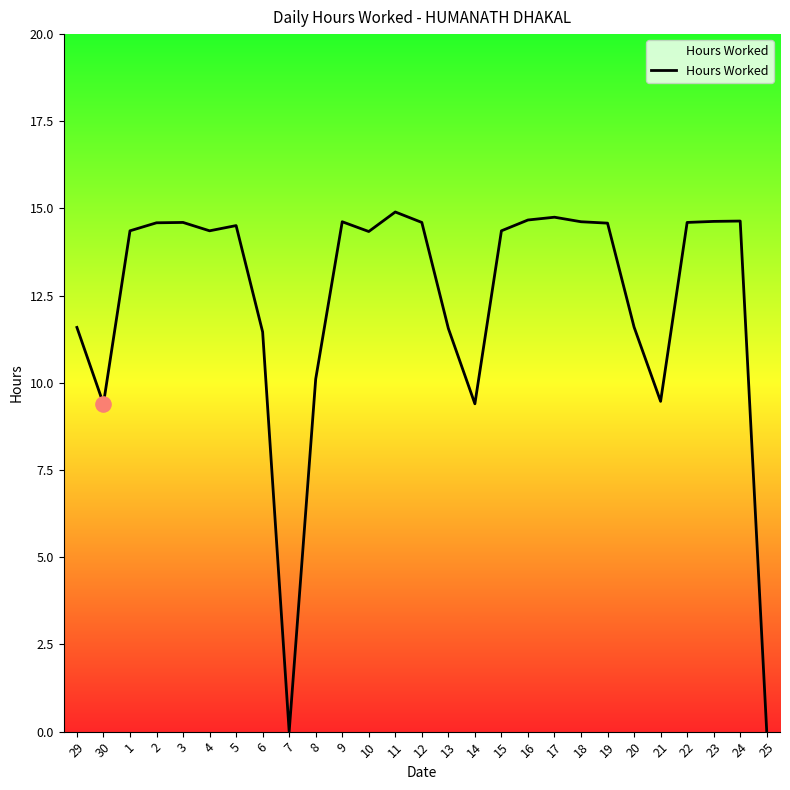

What is the ratio of the value at 10 to the value at 4?

1.0